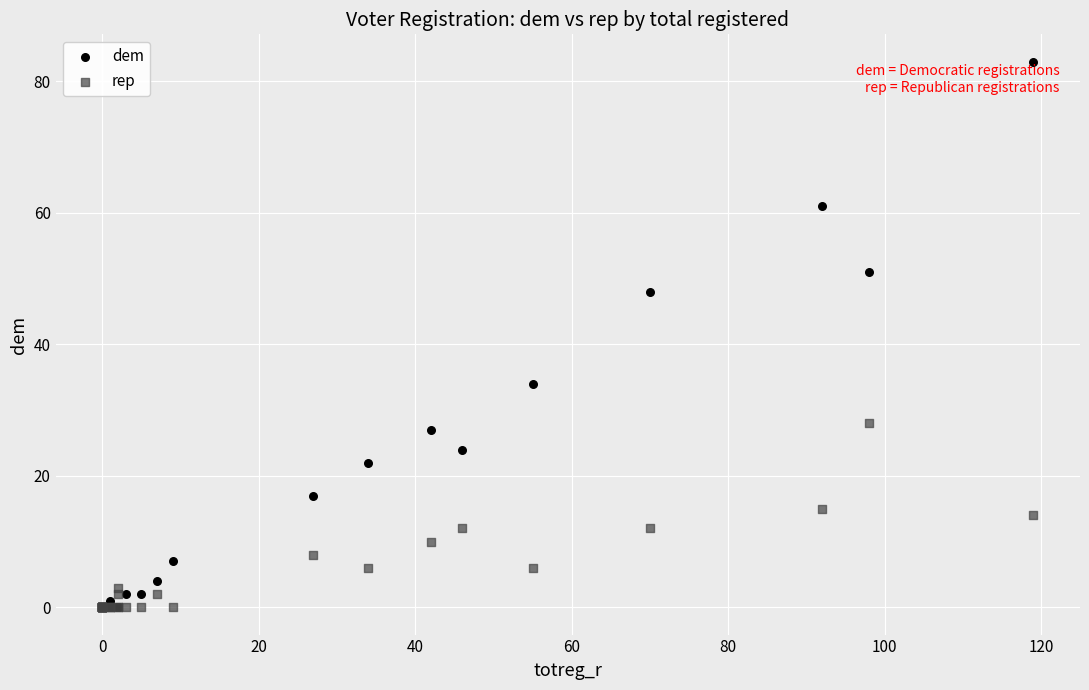

Which series reaches the maximum Y coordinate?

dem